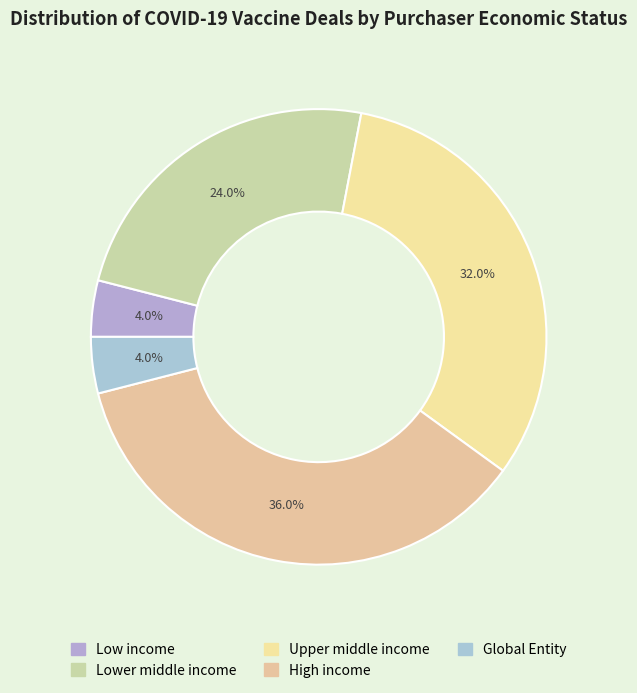

Rank the categories by value from lowest to highest.

Low income, Global Entity, Lower middle income, Upper middle income, High income